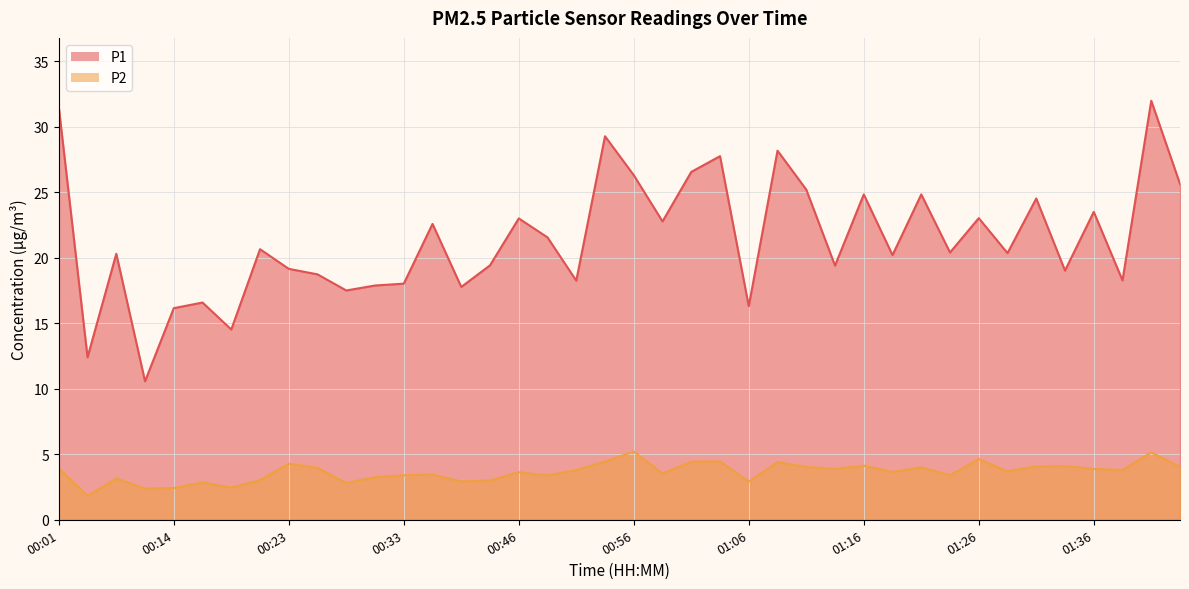

How many values in the P2 series are below 3?

8